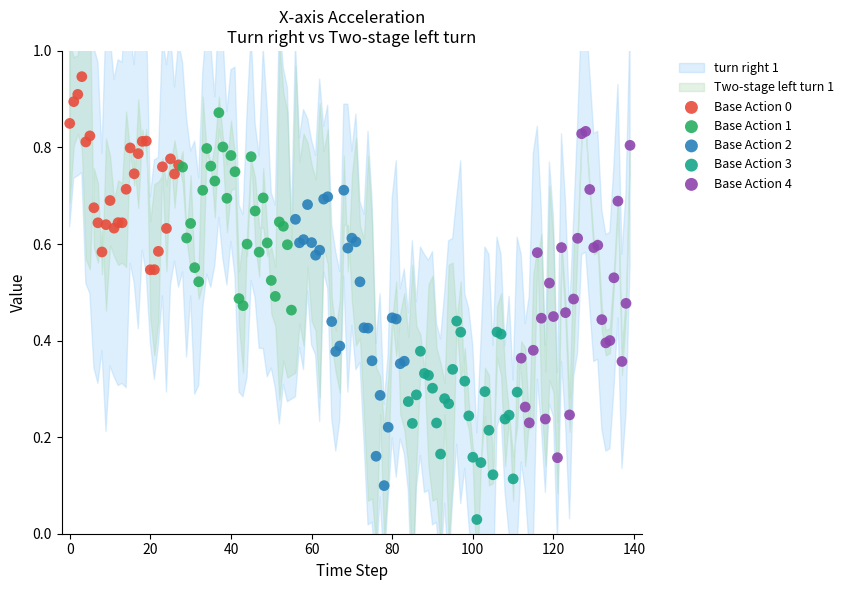

Which series reaches the minimum Y coordinate?

Base Action 3